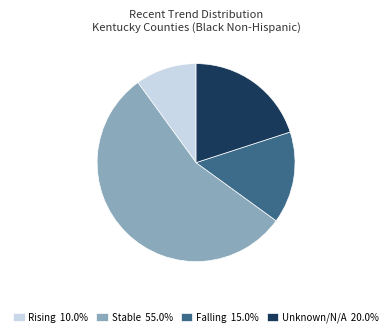

Do Falling 15.0% and Stable 55.0% together represent more than half of the pie?

Yes